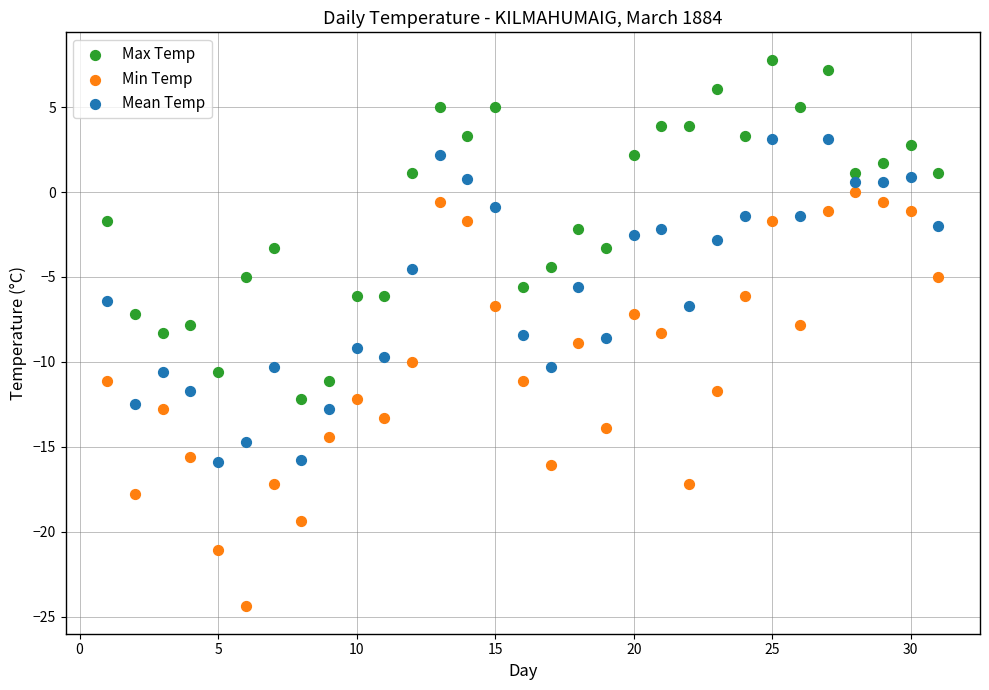

What is the X range (max minus min) for the scatter plot?

30.0